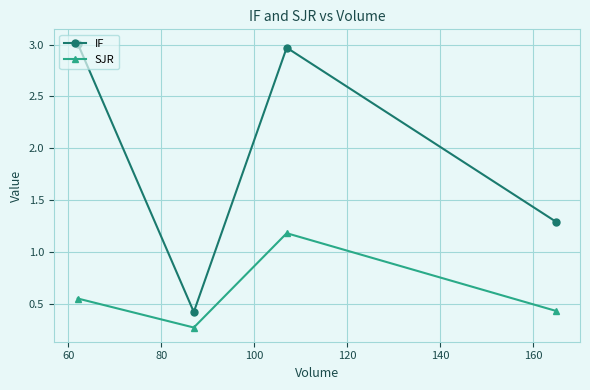

Which series has the widest spread of values?

IF